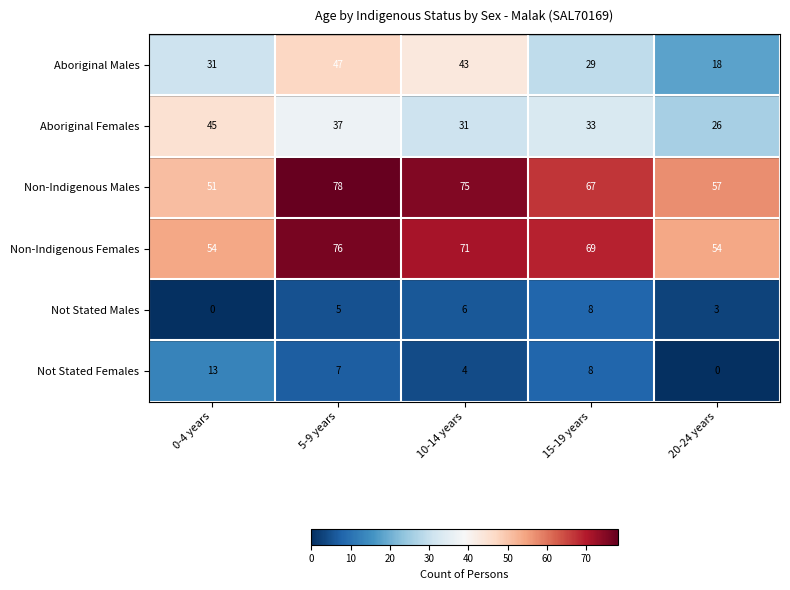

What is the difference between the Non-Indigenous Females values at 15-19 years and 20-24 years?

15